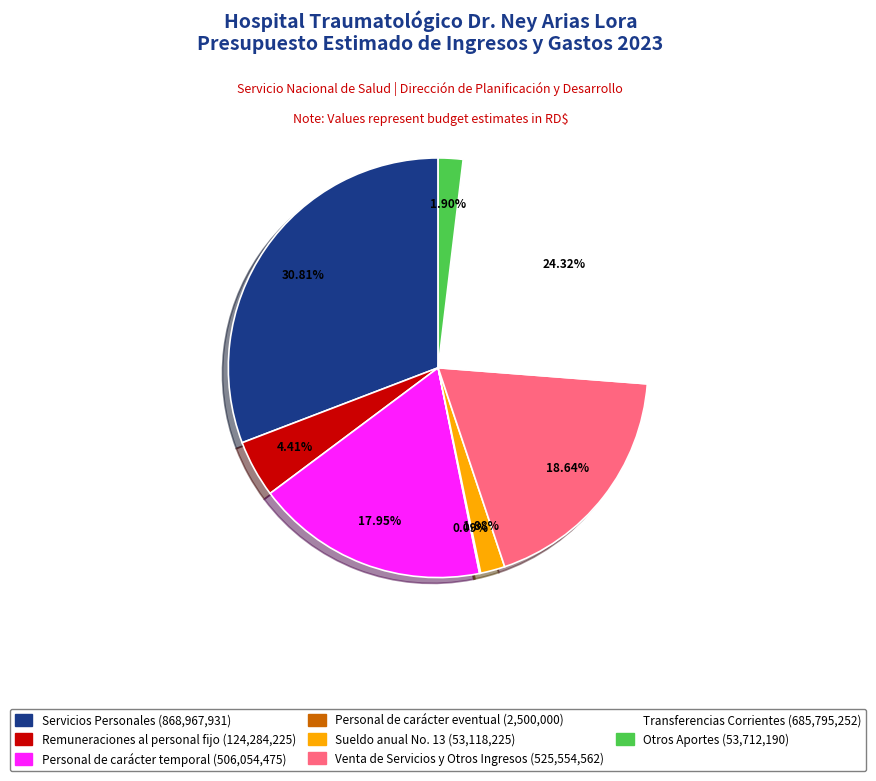

Is the sum of Venta de Servicios y Otros Ingresos and Sueldo anual No. 13 greater than half?

No